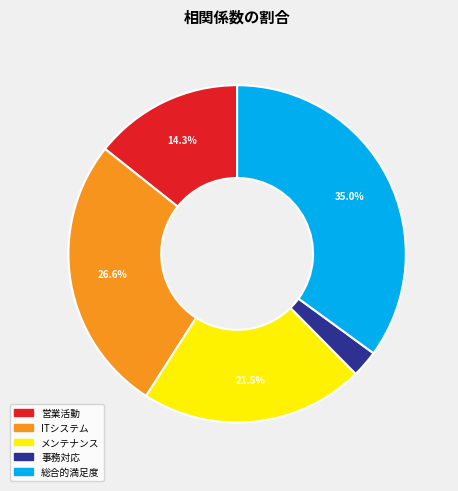

How many slices are in this pie chart?

5